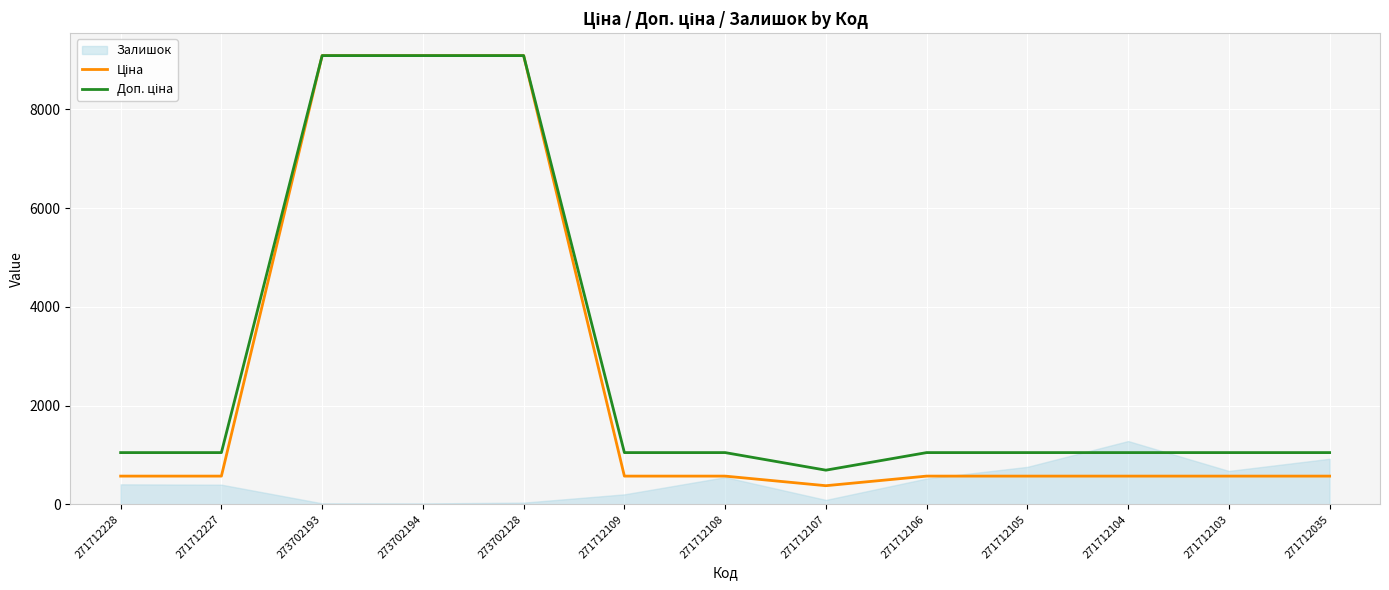

Where is the first local minimum for Доп. ціна?

271712107